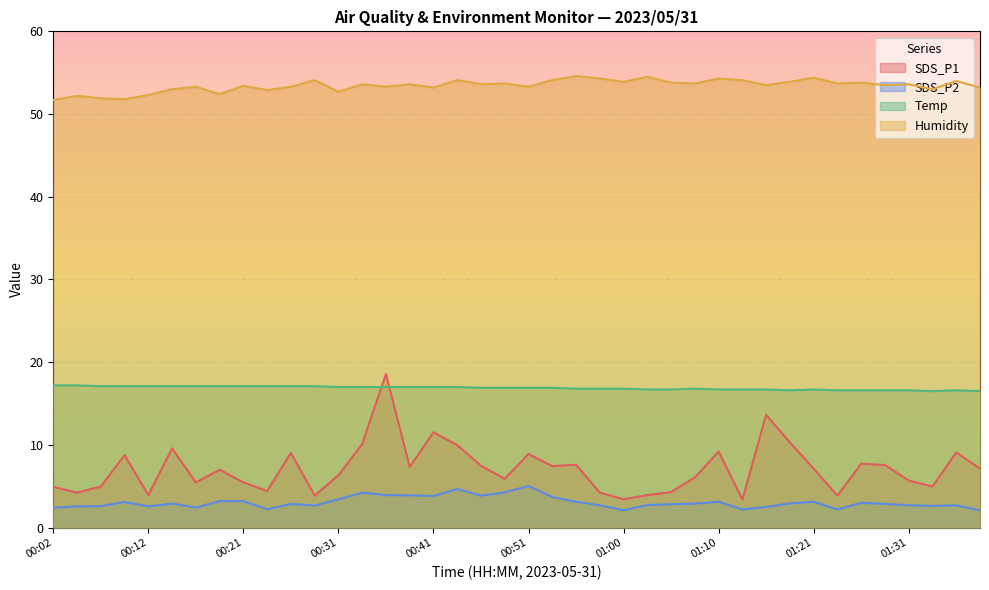

True or false: Humidity and SDS_P1 cross at least once.

False